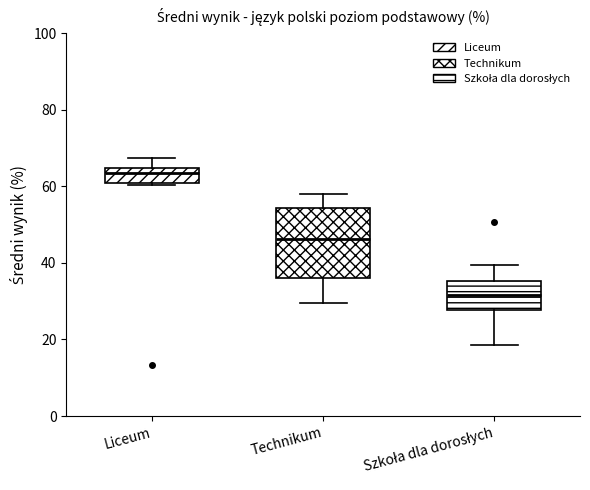

Reading left to right, read every box against the y-axis: the position of its median line, the range the box covers, and the ends of its whiskers. The values are not printed on the chart, so give them approximately, as read against the axis.

Liceum: median 64 (inside the box), box 60 to 64, whiskers 60 to 68
Technikum: median 46, box 36 to 54, whiskers 30 to 58
Szkoła dla dorosłych: median 32, box 28 to 36, whiskers 18 to 40